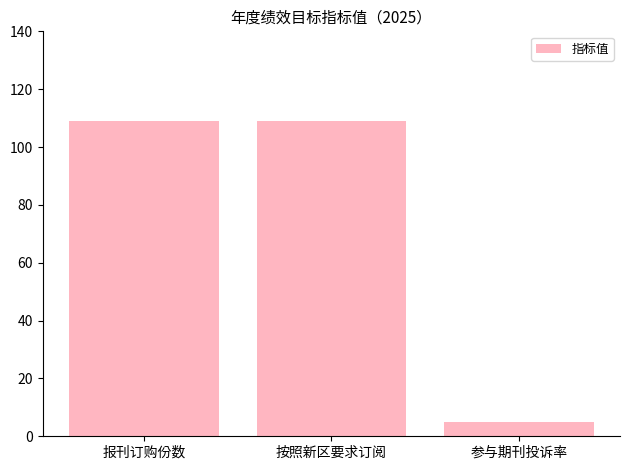

What is the label of the 1st bar from the right?

参与期刊投诉率